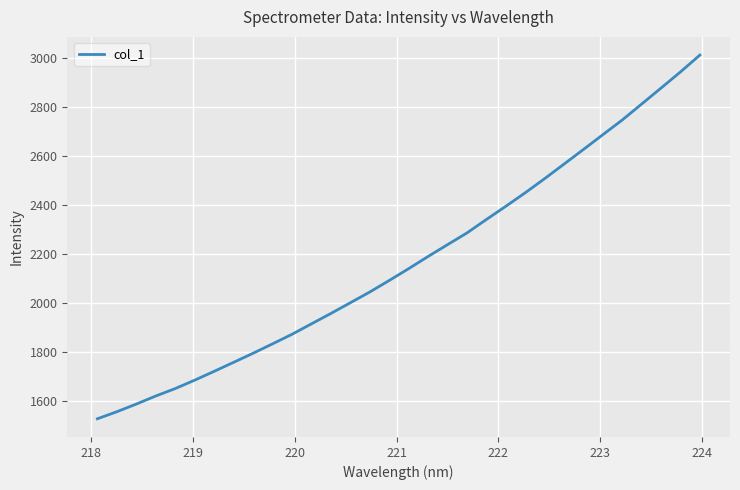

What is the greatest value displayed?

3012.6